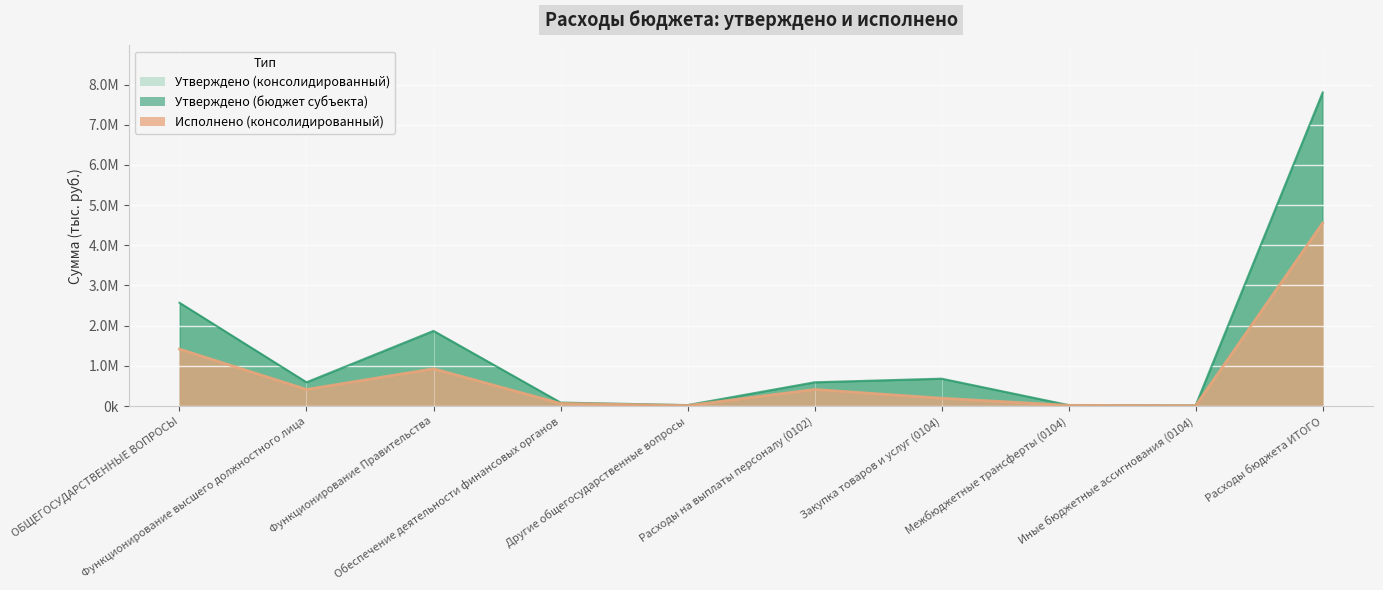

Reading right to left, transcribe all the data shown in this chart.

Утверждено (консолидированный): 7802949.2	16752.0	23058.0	680752.1	590837.0	23621.1	86210.0	1869297.1	590837.0	2569965.2
Утверждено (бюджет субъекта): 7802949.2	16752.0	23058.0	680752.1	590837.0	23621.1	86210.0	1869297.1	590837.0	2569965.2
Исполнено (консолидированный): 4553386.2	8709.0	17292.0	194271.0	412213.3	12500.0	64658.0	927739.5	412213.3	1417110.8